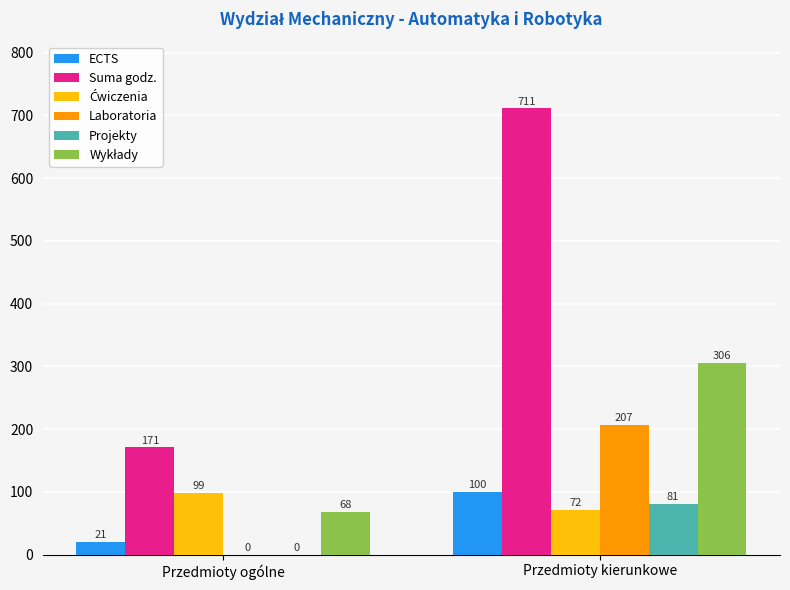

Which series has the largest total across all categories?

Suma godz.